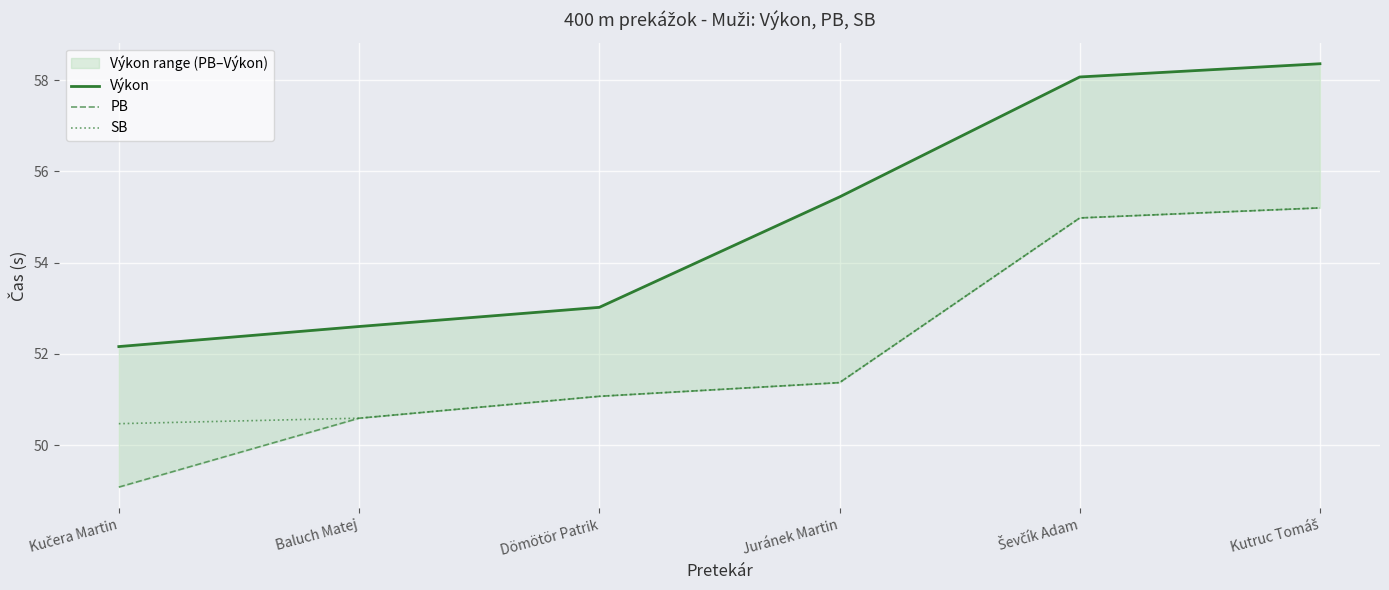

What is the difference between the highest and lowest values at Kučera Martin?

3.1